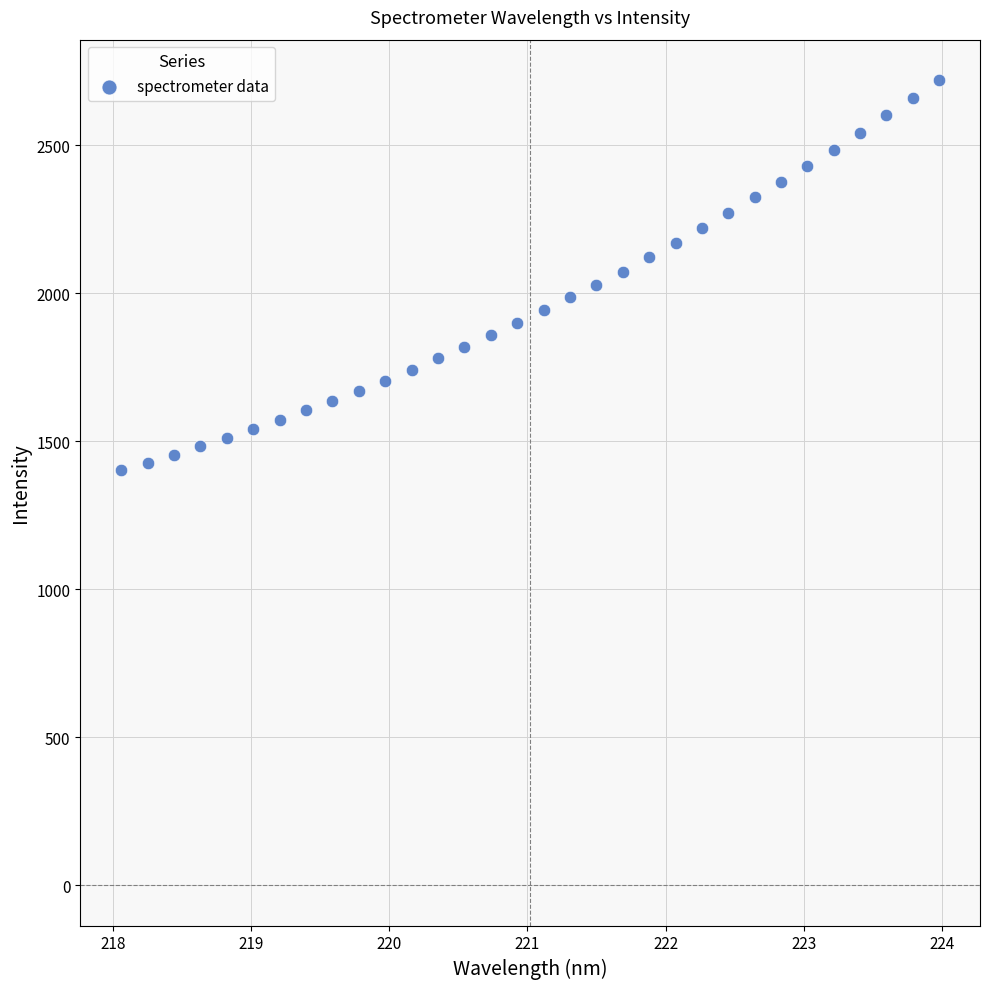

What is the range of X values (max minus min)?

5.9